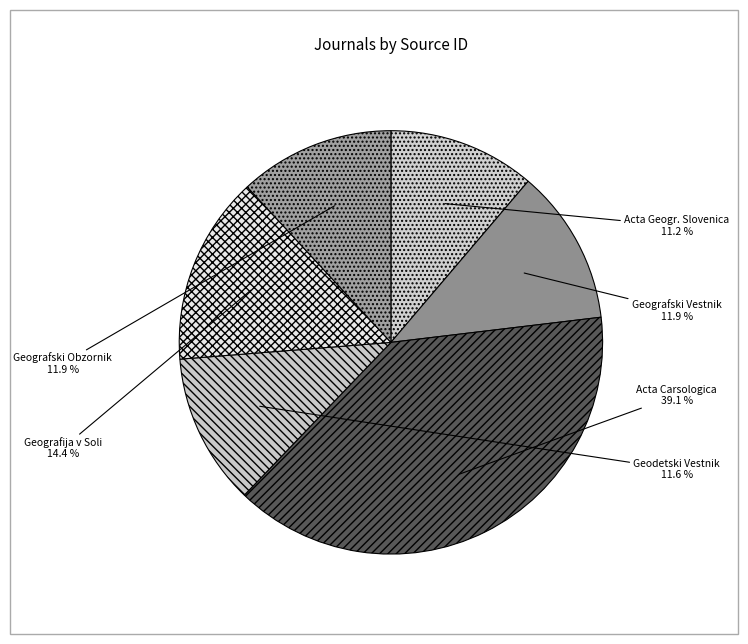

Count the number of slices in the pie.

6